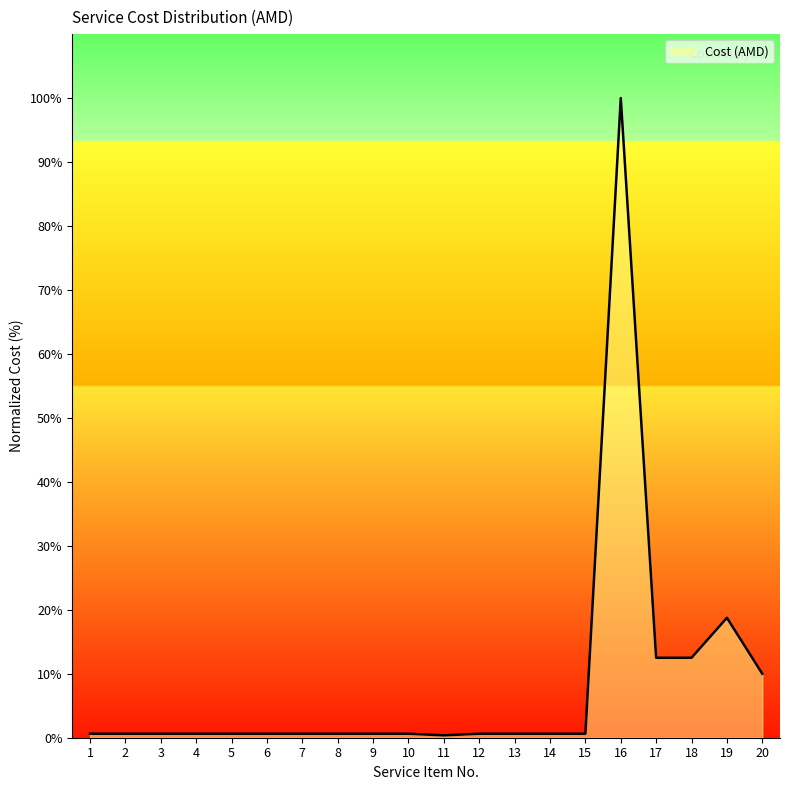

How many interior local valleys (lower than both neighbors) does the data have?

1